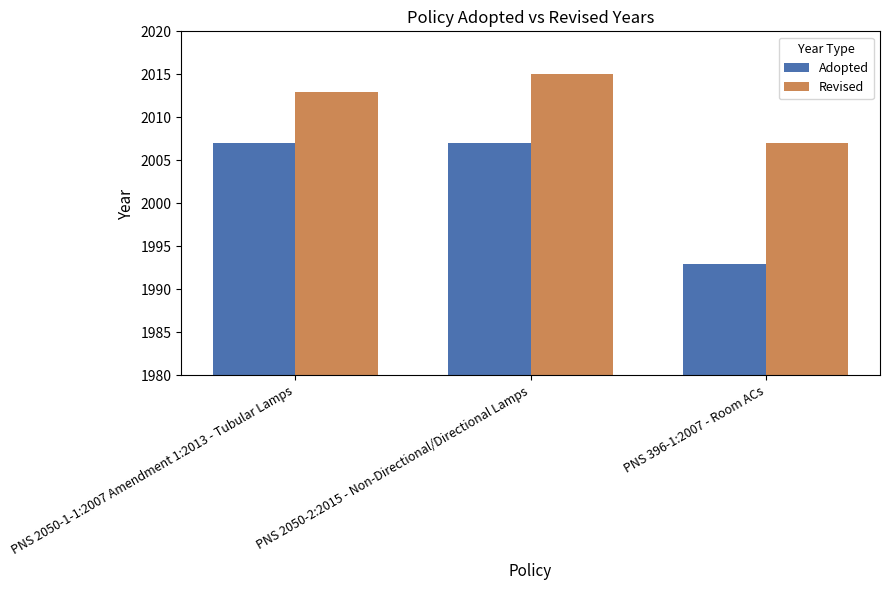

The Revised series shows 2007 at PNS 396-1:2007 - Room ACs. True or false?

True